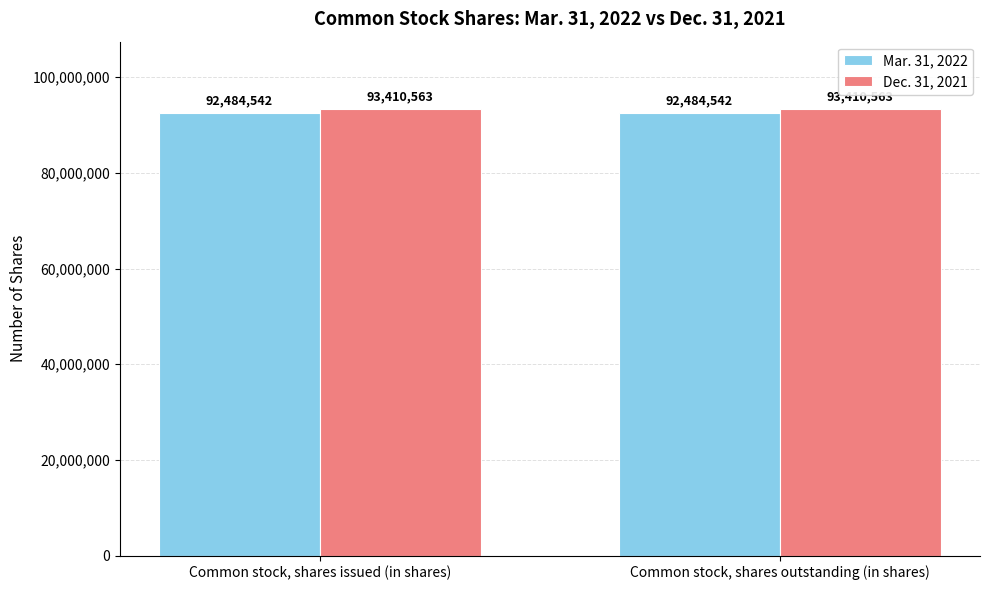

The value of Mar. 31, 2022 at Common stock, shares outstanding (in shares) is 92484542. True or false?

True